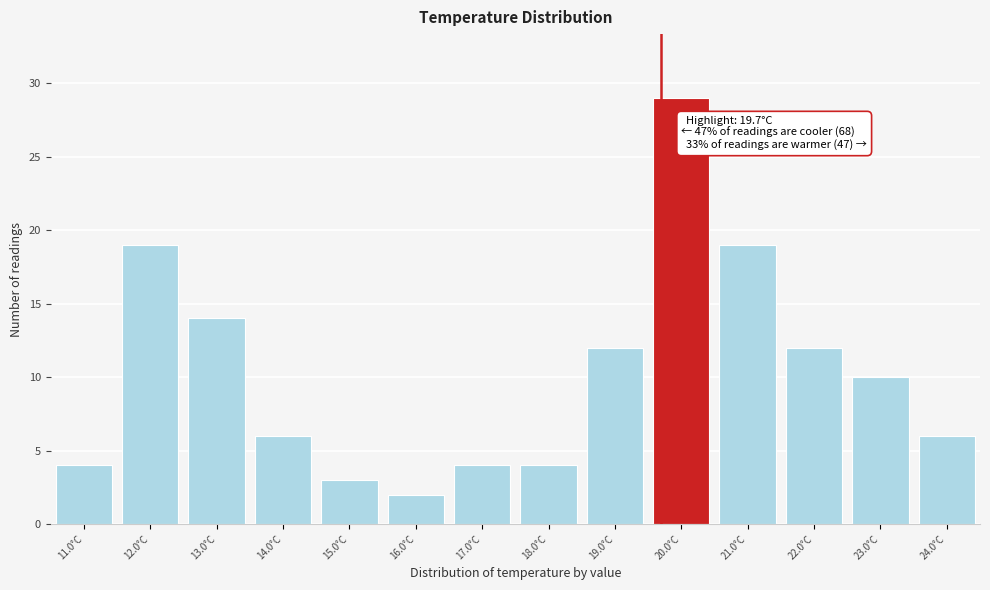

Which range on the x-axis has the tallest bar?

19.5 to 20.5